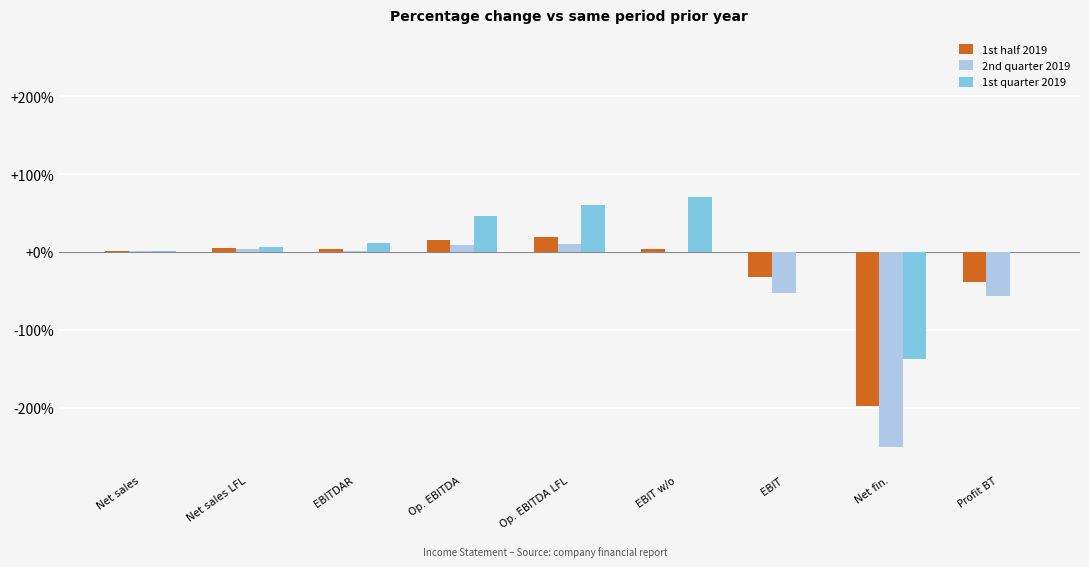

List the labels in order of 1st quarter 2019 value, smallest first.

Net fin., EBIT, Profit BT, Net sales, Net sales LFL, EBITDAR, Op. EBITDA, Op. EBITDA LFL, EBIT w/o